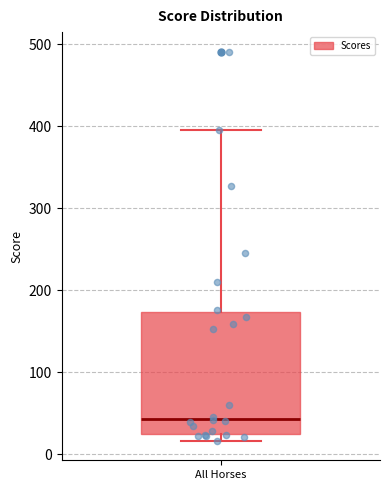

Transcribe this box plot: give where the median line is, the range the box spans, and where the two whiskers end, as read against the y-axis. The values are not printed on the chart, so give them approximately, as read against the axis.

median 40, box 30 to 170, whiskers 20 to 400